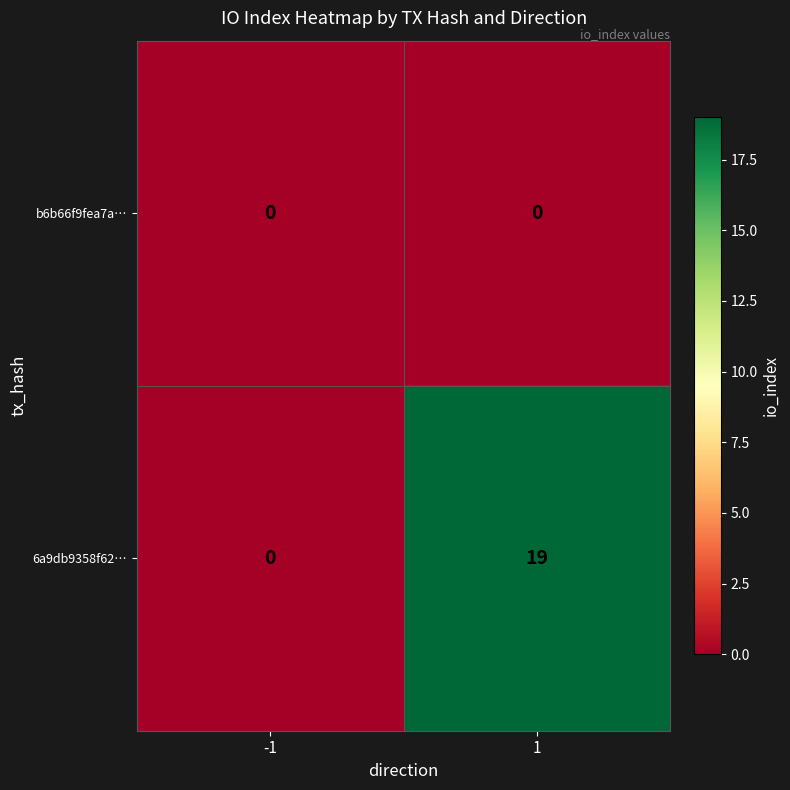

Which series changed the most between -1 and 1?

6a9db9358f62…